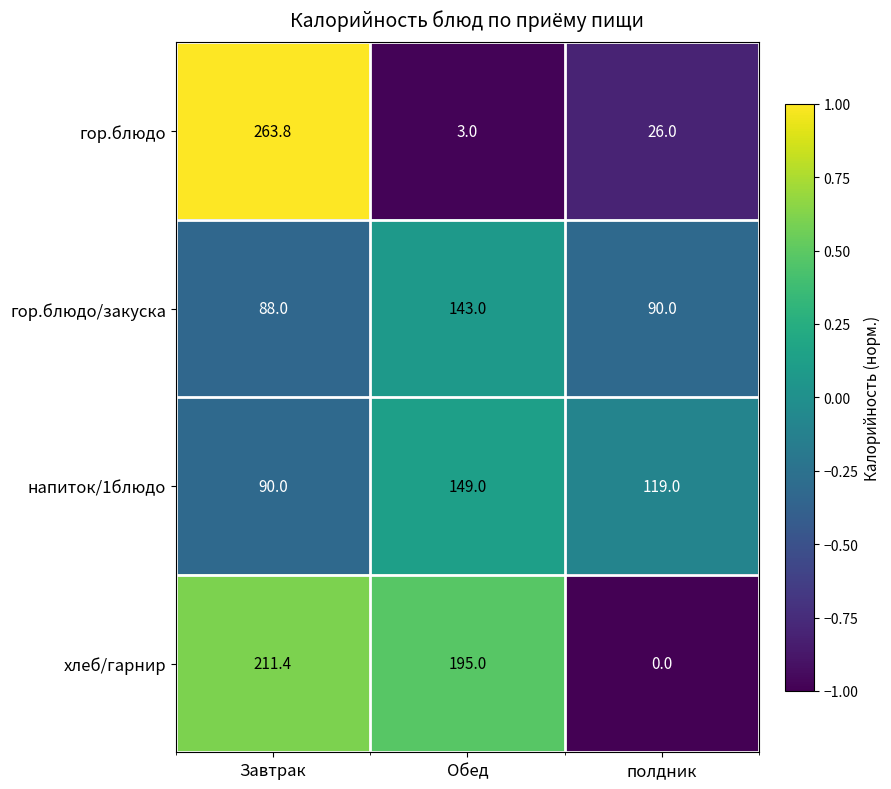

How many data points does each series have?

3